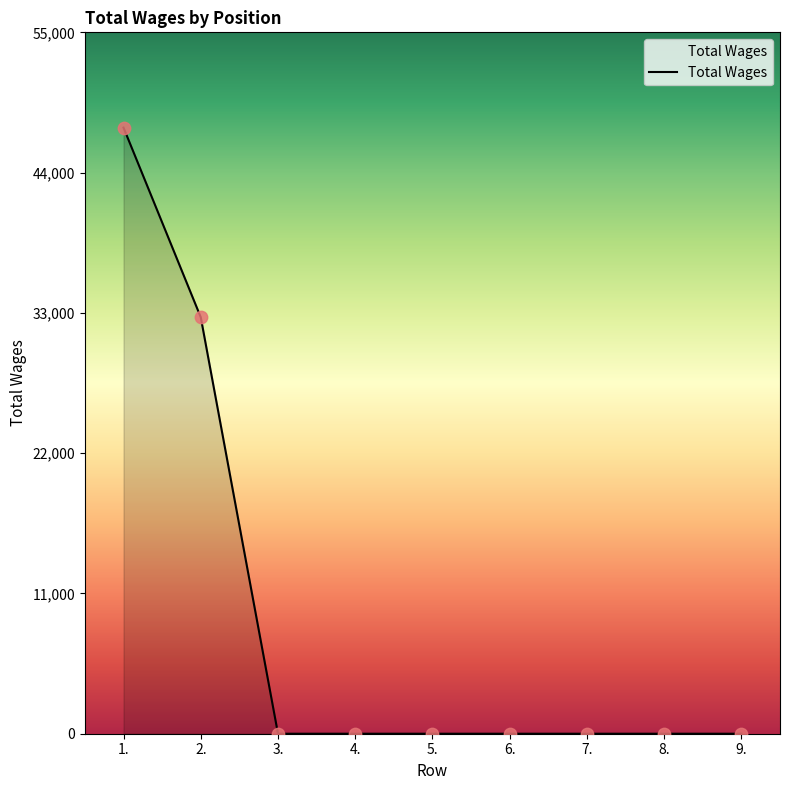

Between 3. and 2., which is larger?

2.